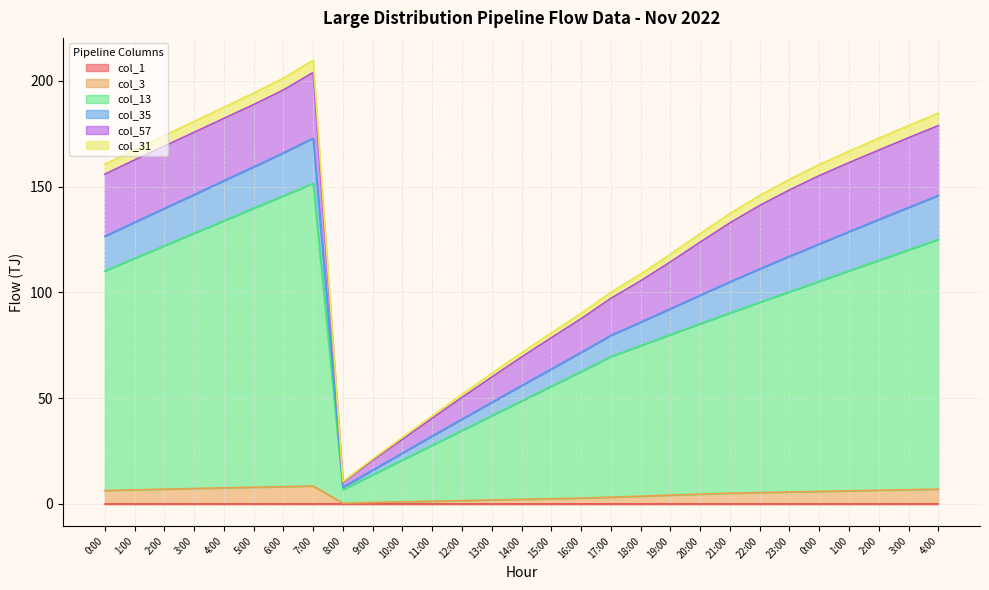

What is the greatest value displayed?

209.8